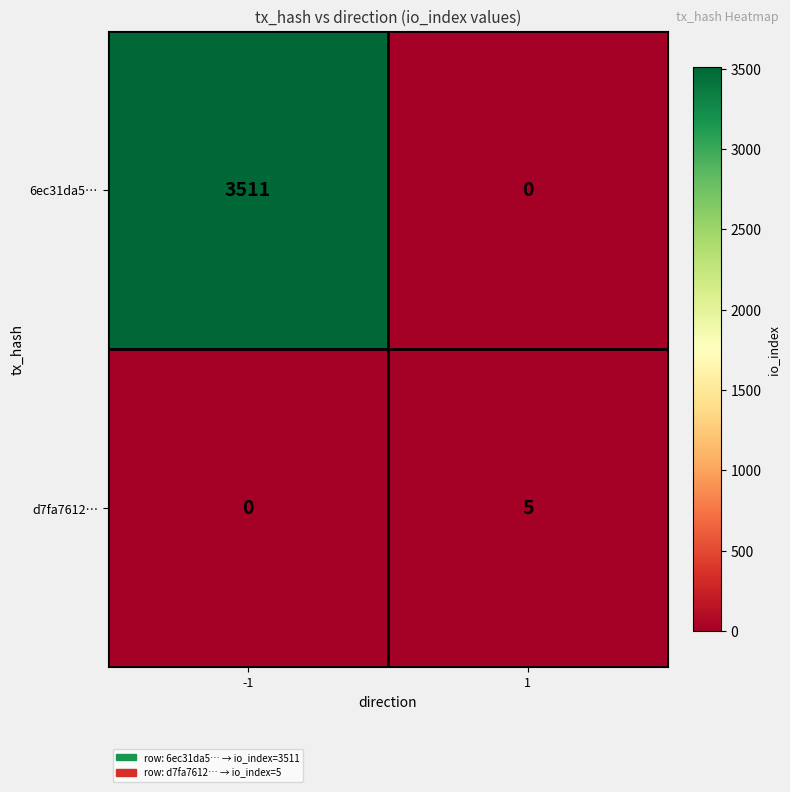

What is the maximum value shown in the chart?

3511